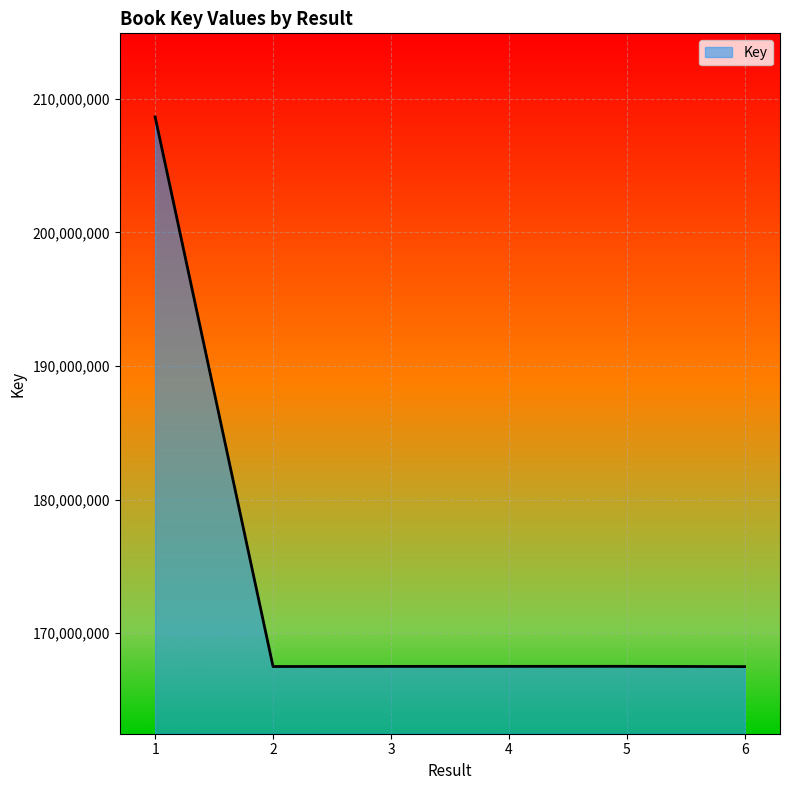

Which has a higher value, 1 or 5?

1